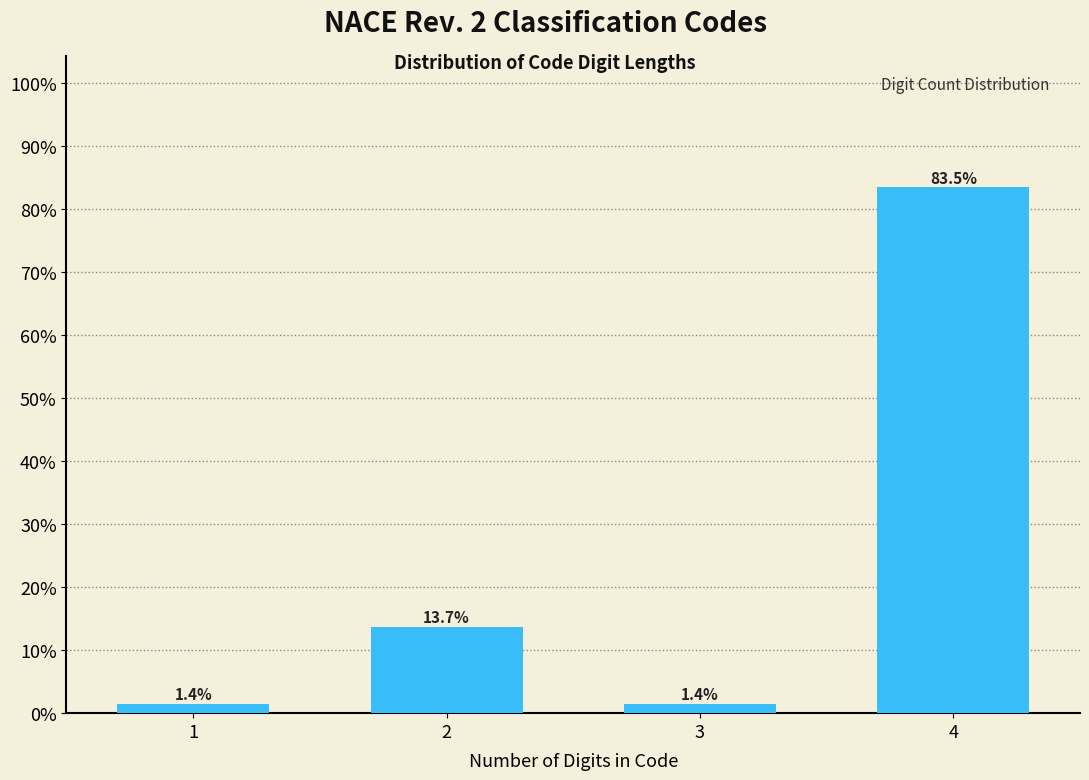

Reading left to right, transcribe all the data shown in this chart.

1=1.4	2=13.7	3=1.4	4=83.5